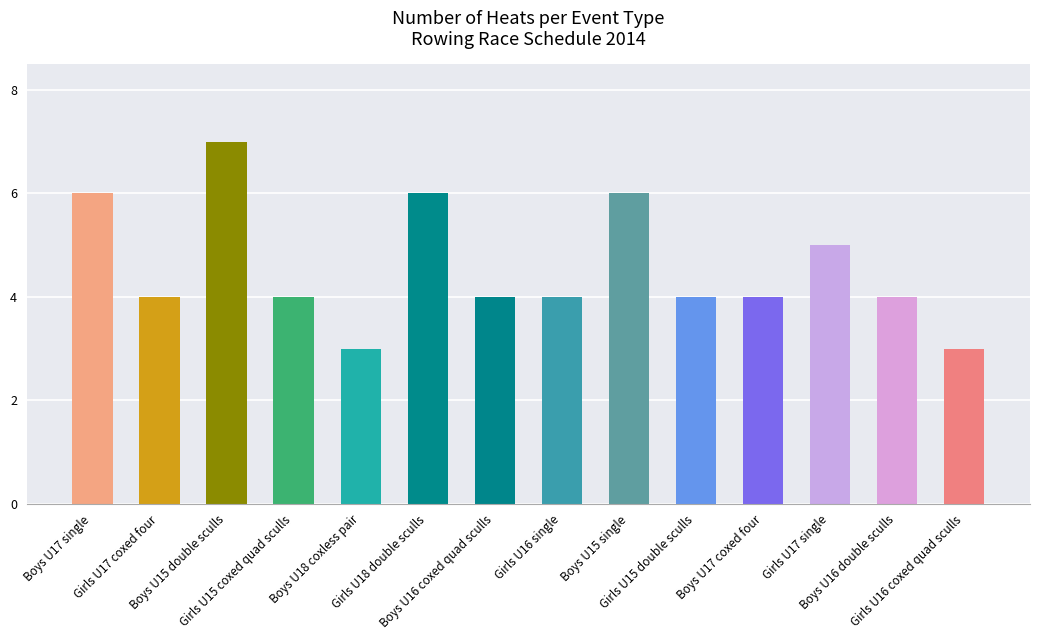

What is the difference between the second highest and second lowest values?

3